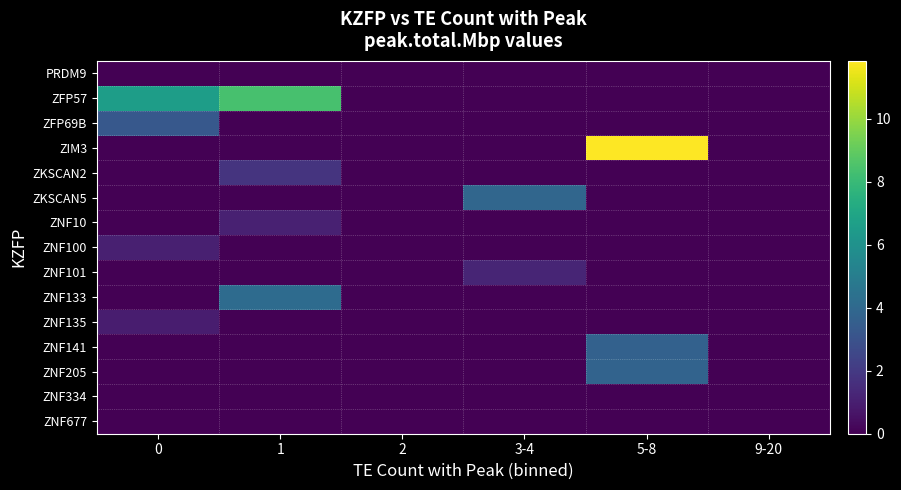

Reading right to left, transcribe all the data shown in this chart.

PRDM9: 9-20=0.0	5-8=0.0	3-4=0.0	2=0.0	1=0.0	0=0.0
ZFP57: 9-20=0.0	5-8=0.0	3-4=0.0	2=0.0	1=8.4	0=6.6
ZFP69B: 9-20=0.0	5-8=0.0	3-4=0.0	2=0.0	1=0.0	0=3.2
ZIM3: 9-20=0.0	5-8=11.8	3-4=0.0	2=0.0	1=0.0	0=0.0
ZKSCAN2: 9-20=0.0	5-8=0.0	3-4=0.0	2=0.0	1=1.8	0=0.0
ZKSCAN5: 9-20=0.0	5-8=0.0	3-4=3.9	2=0.0	1=0.0	0=0.0
ZNF10: 9-20=0.0	5-8=0.0	3-4=0.0	2=0.0	1=1.1	0=0.0
ZNF100: 9-20=0.0	5-8=0.0	3-4=0.0	2=0.0	1=0.0	0=1.0
ZNF101: 9-20=0.0	5-8=0.0	3-4=1.2	2=0.0	1=0.0	0=0.0
ZNF133: 9-20=0.0	5-8=0.0	3-4=0.0	2=0.0	1=4.1	0=0.0
ZNF135: 9-20=0.0	5-8=0.0	3-4=0.0	2=0.0	1=0.0	0=0.9
ZNF141: 9-20=0.0	5-8=3.7	3-4=0.0	2=0.0	1=0.0	0=0.0
ZNF205: 9-20=0.0	5-8=3.8	3-4=0.0	2=0.0	1=0.0	0=0.0
ZNF334: 9-20=0.0	5-8=0.0	3-4=0.0	2=0.0	1=0.0	0=0.0
ZNF677: 9-20=0.0	5-8=0.0	3-4=0.0	2=0.0	1=0.0	0=0.0